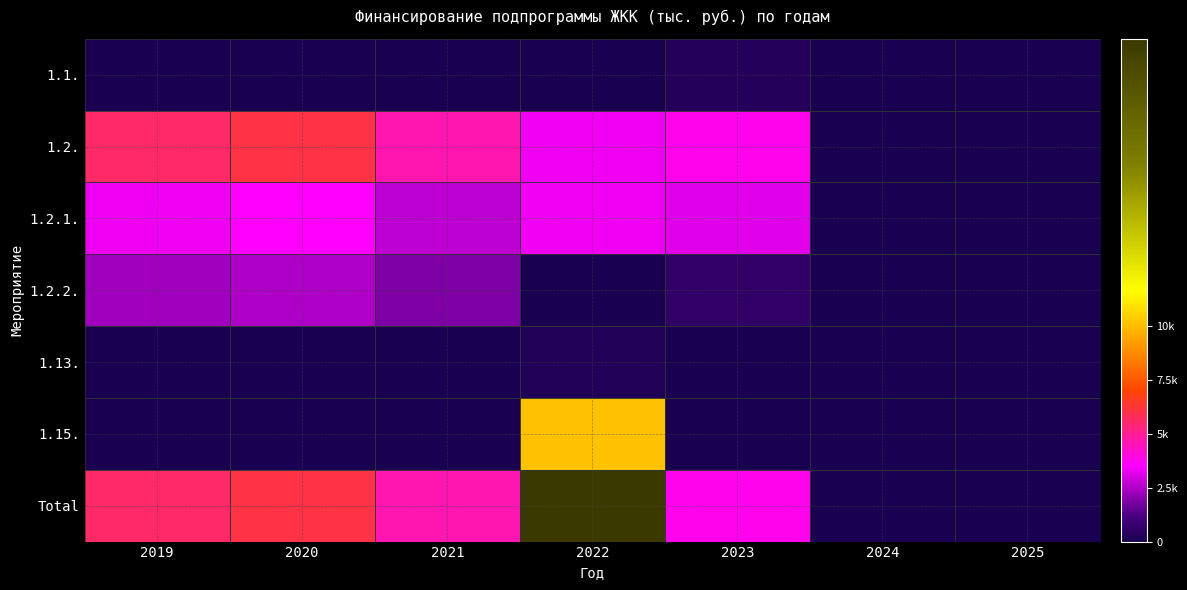

Count the number of categories in the chart.

7